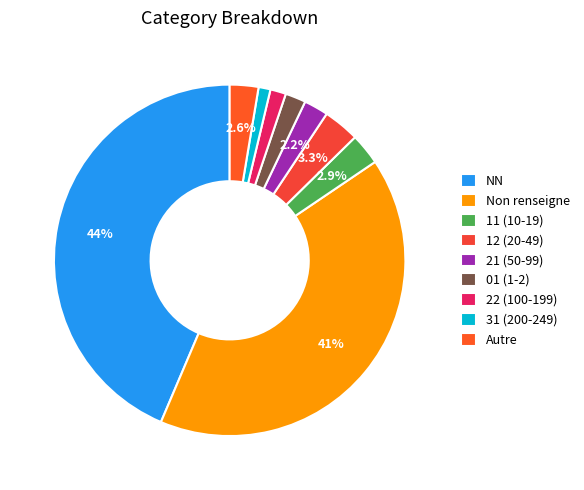

Count the number of slices in the pie.

9